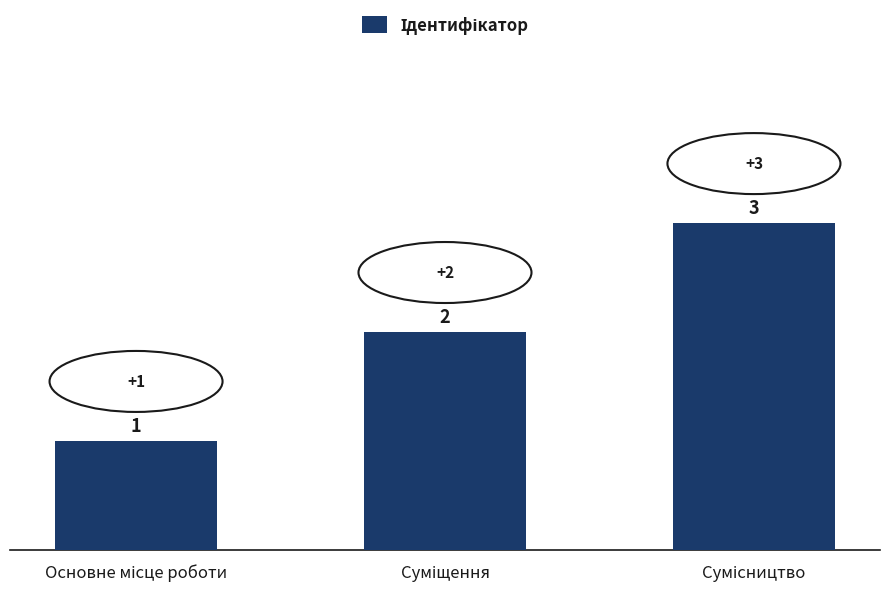

Reading left to right, extract all data points from this chart.

1	2	3